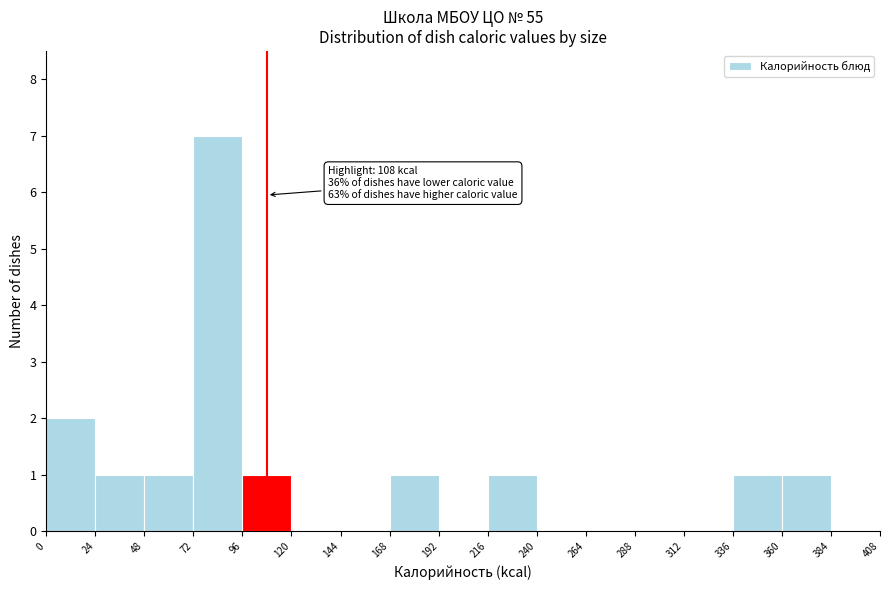

Which range on the x-axis has the tallest bar?

72 to 96